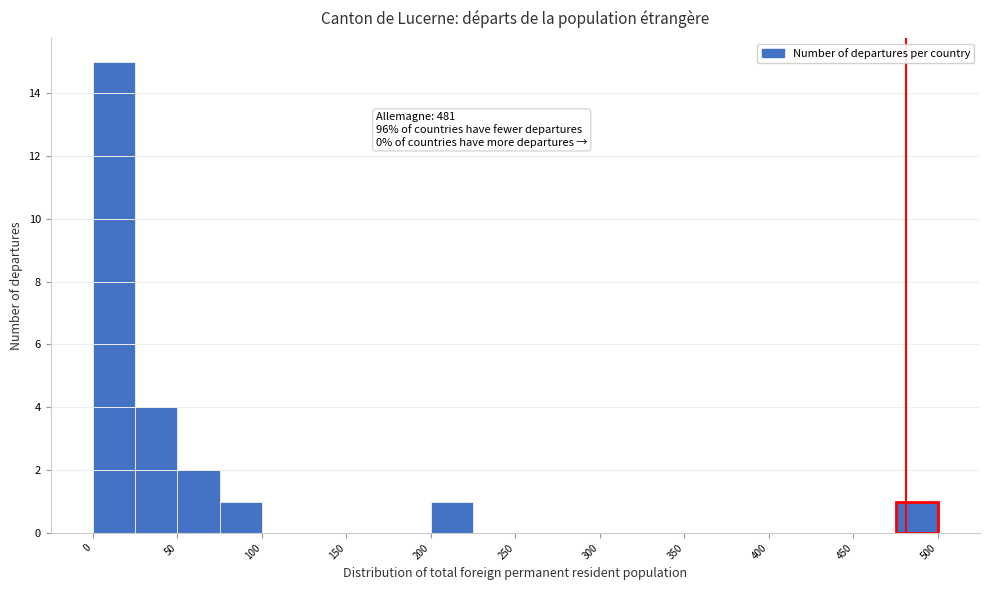

Over which range of the x-axis is the bar tallest?

0 to 25